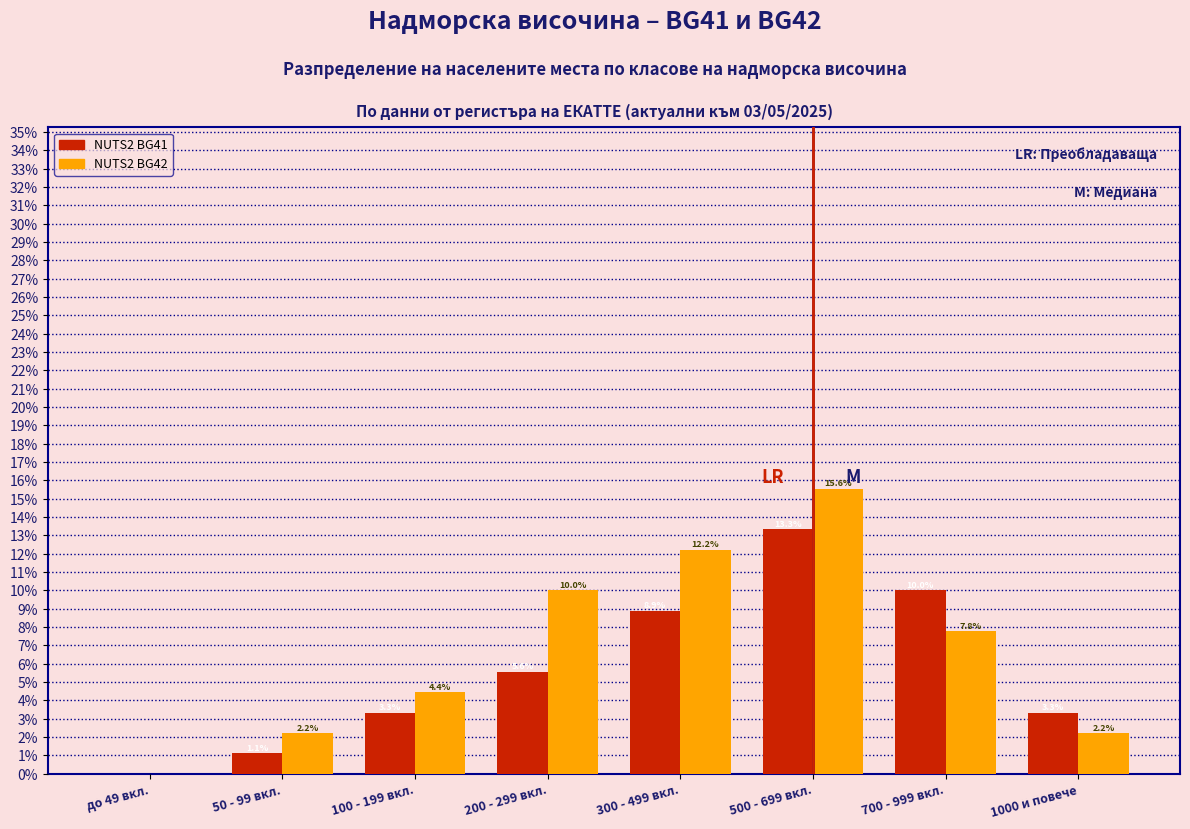

Reading right to left, transcribe all the data shown in this chart.

NUTS2 BG41: 1000 и повече=3.3	700 - 999 вкл.=10.0	500 - 699 вкл.=13.3	300 - 499 вкл.=8.9	200 - 299 вкл.=5.6	100 - 199 вкл.=3.3	50 - 99 вкл.=1.1	до 49 вкл.=0.0
NUTS2 BG42: 1000 и повече=2.2	700 - 999 вкл.=7.8	500 - 699 вкл.=15.6	300 - 499 вкл.=12.2	200 - 299 вкл.=10.0	100 - 199 вкл.=4.4	50 - 99 вкл.=2.2	до 49 вкл.=0.0